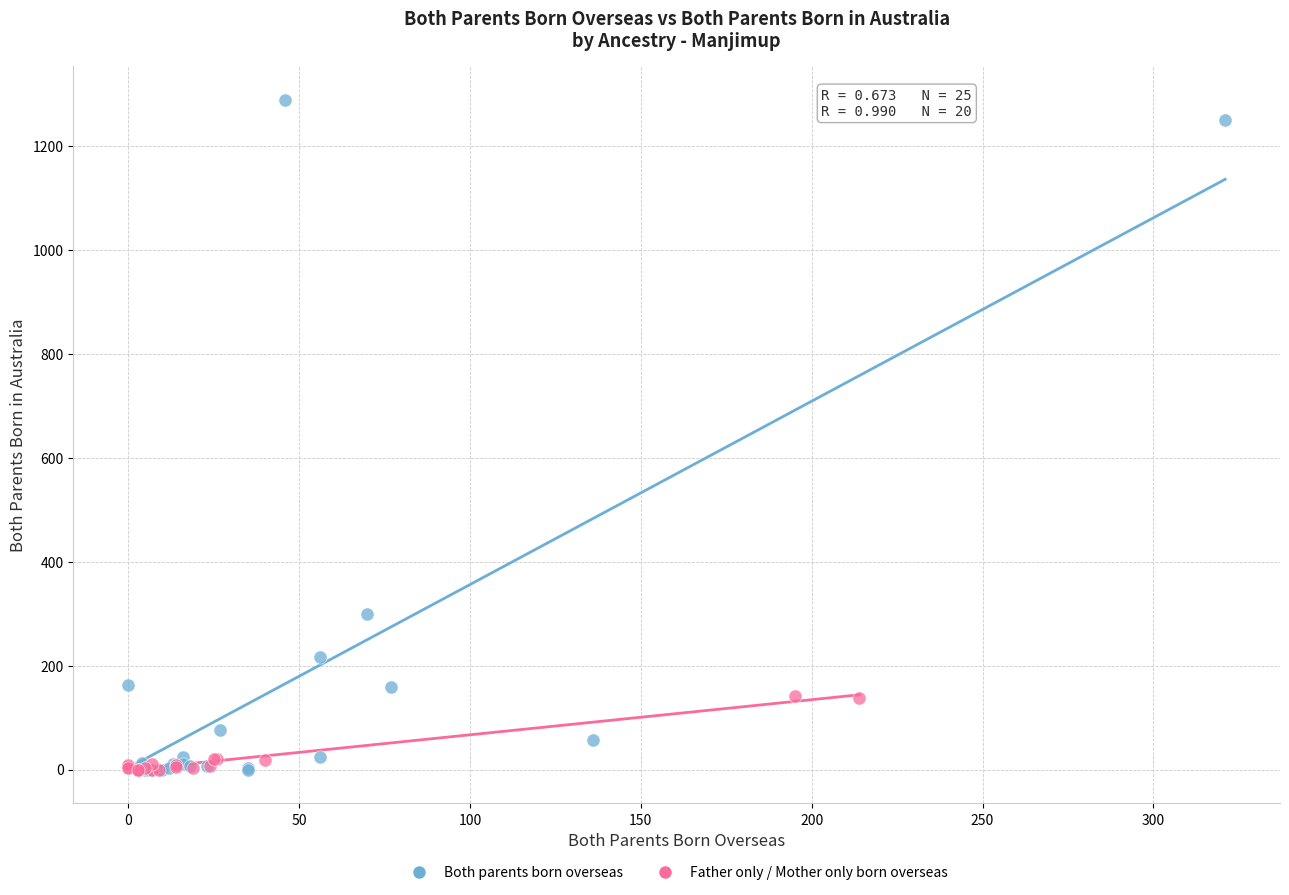

What are all the series names shown in the legend?

Both parents born overseas, Father only / Mother only born overseas